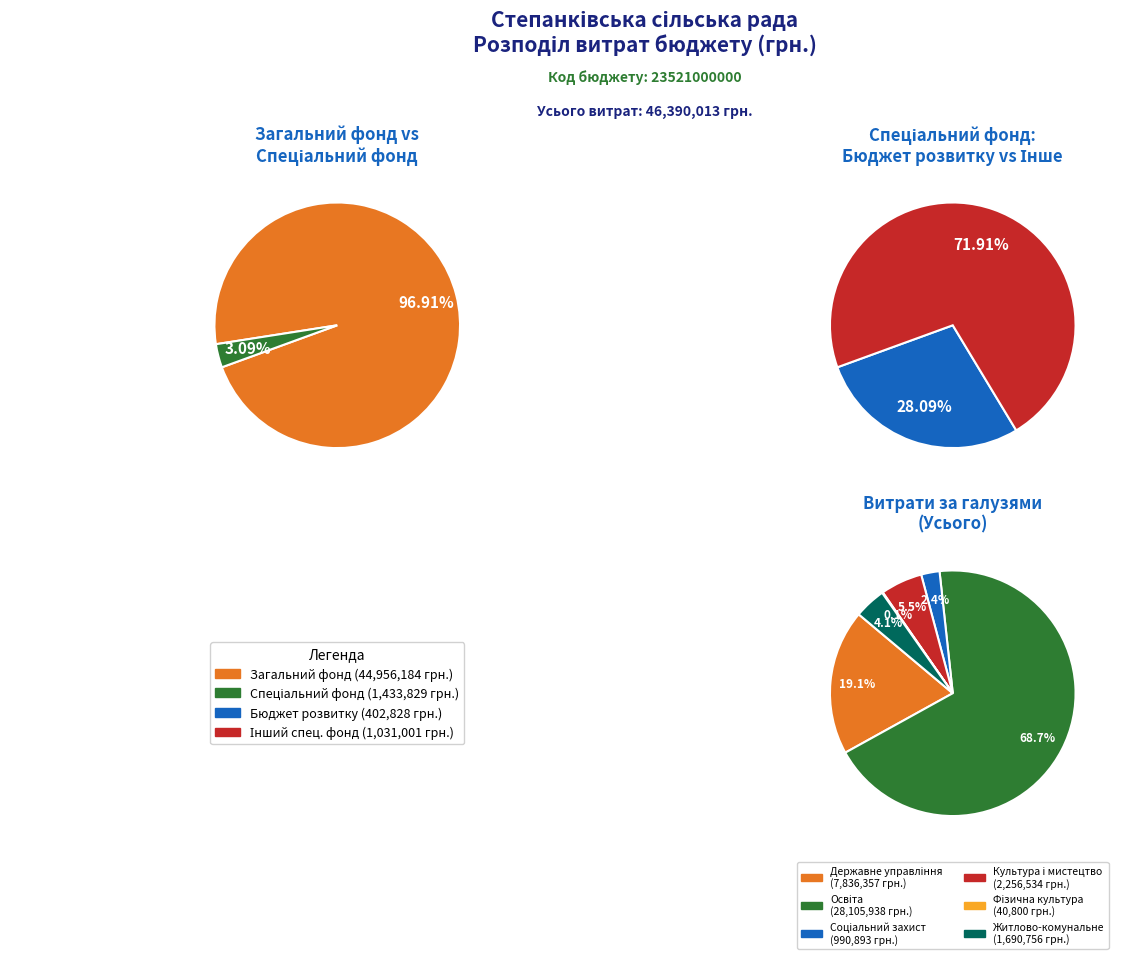

What is the change in value from Загальний фонд to Спеціальний фонд?

-43522355